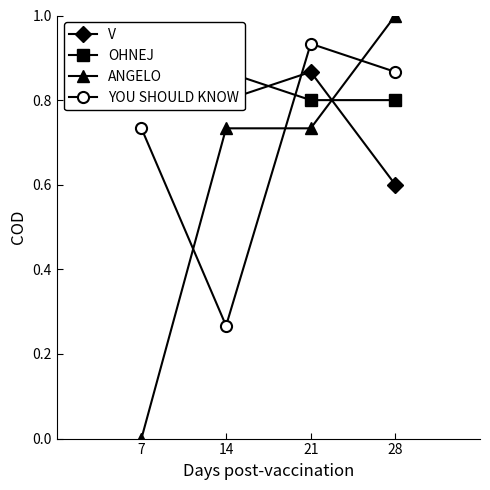

The value of ANGELO at 14 is 1.0. True or false?

False